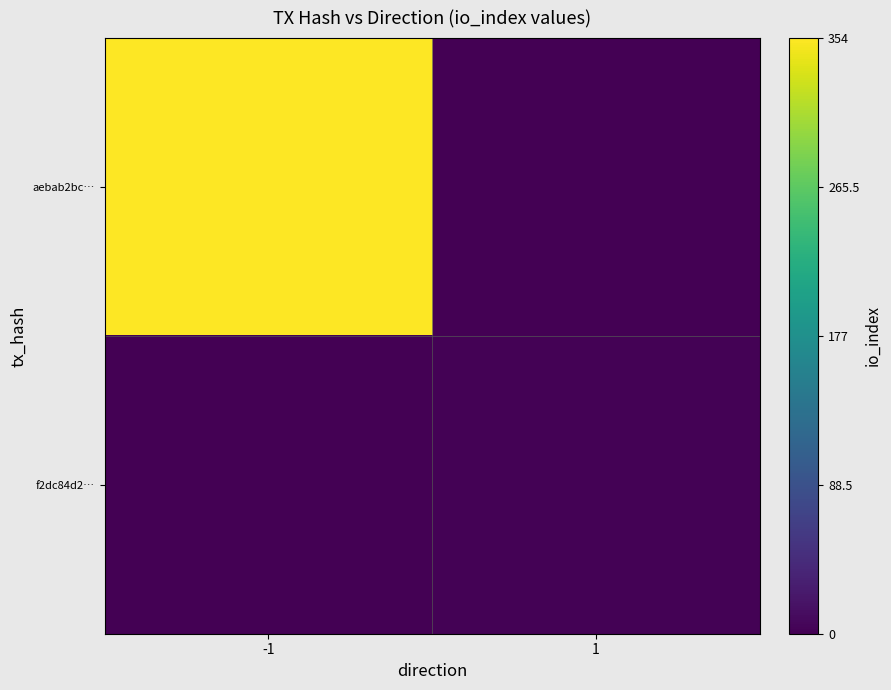

What is the maximum value shown in the chart?

1.0